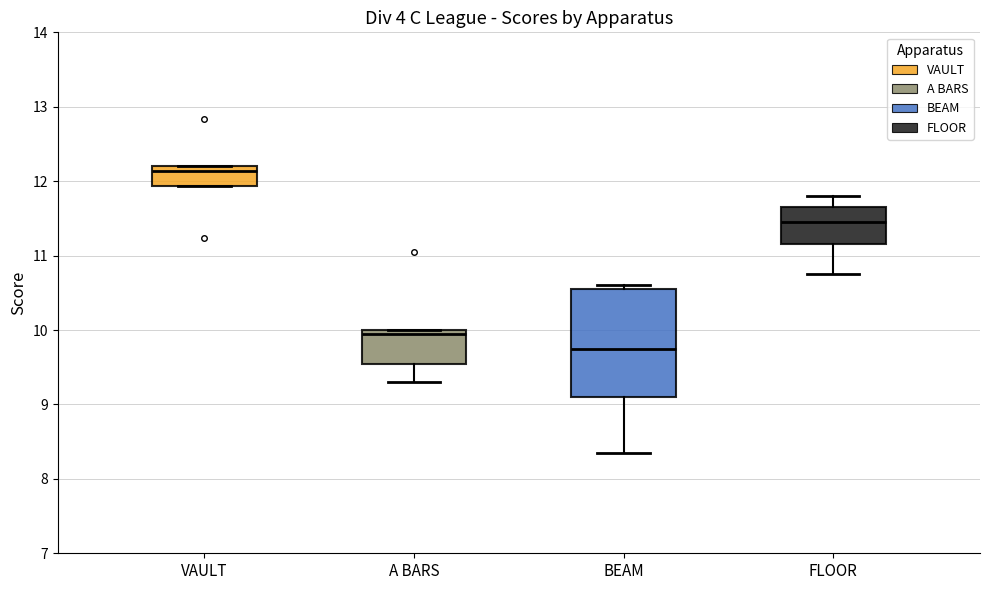

Reading left to right, transcribe this box plot: for each box, give where its median line is, the range the box spans, and where its two whiskers end, as read against the y-axis. The values are not printed on the chart, so give them approximately, as read against the axis.

VAULT: median 12.1, box 11.9 to 12.2, whiskers 11.9 to 12.2
A BARS: median 10.0 (just below the box's upper edge), box 9.6 to 10.0, whiskers 9.3 to 10.0
BEAM: median 9.8, box 9.1 to 10.6, whiskers 8.4 to 10.6 (just above the box's upper edge)
FLOOR: median 11.5, box 11.2 to 11.7, whiskers 10.8 to 11.8